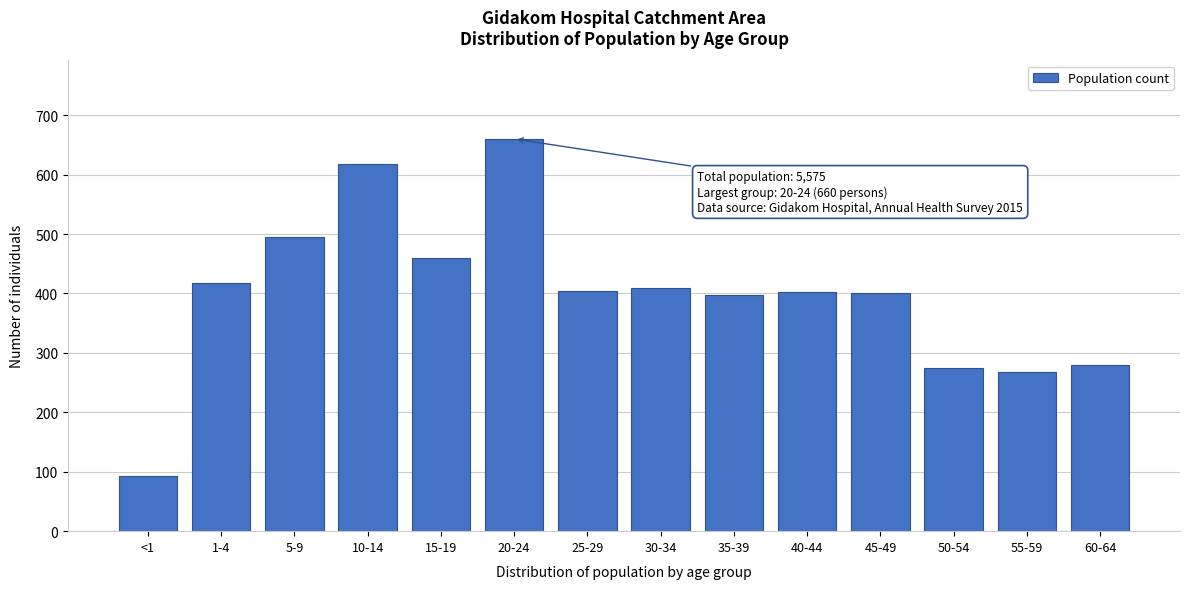

What is the value of the 1st bar from the left?

92